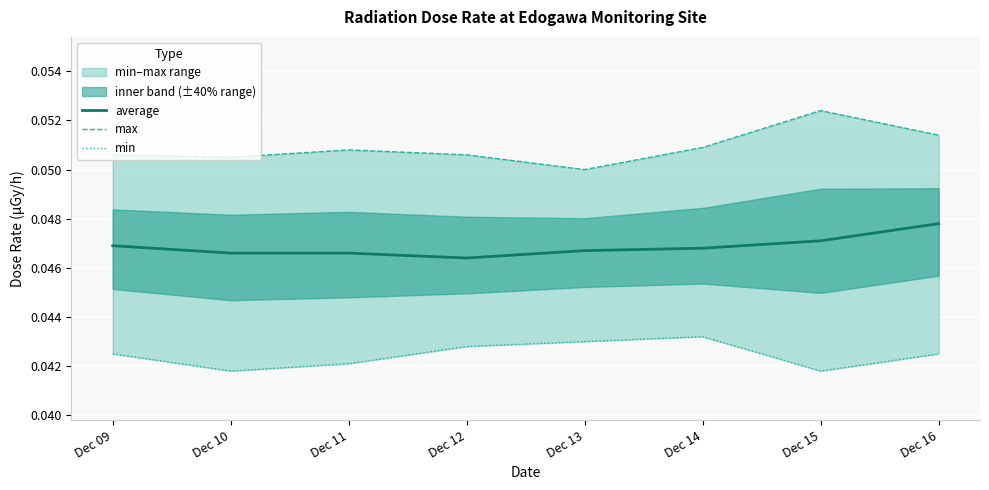

Which category has the highest value in the average series?

Dec 16